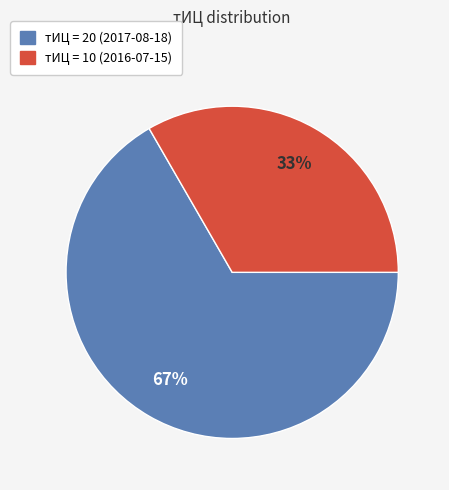

Is there any slice that represents more than half of the pie?

Yes